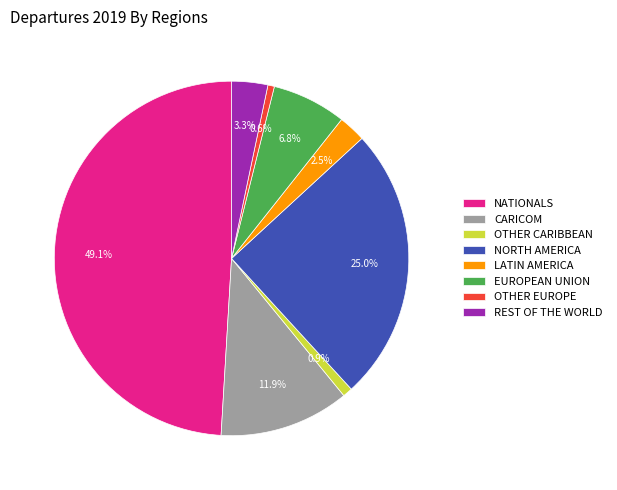

What portion of the pie excludes EUROPEAN UNION?

93.2%